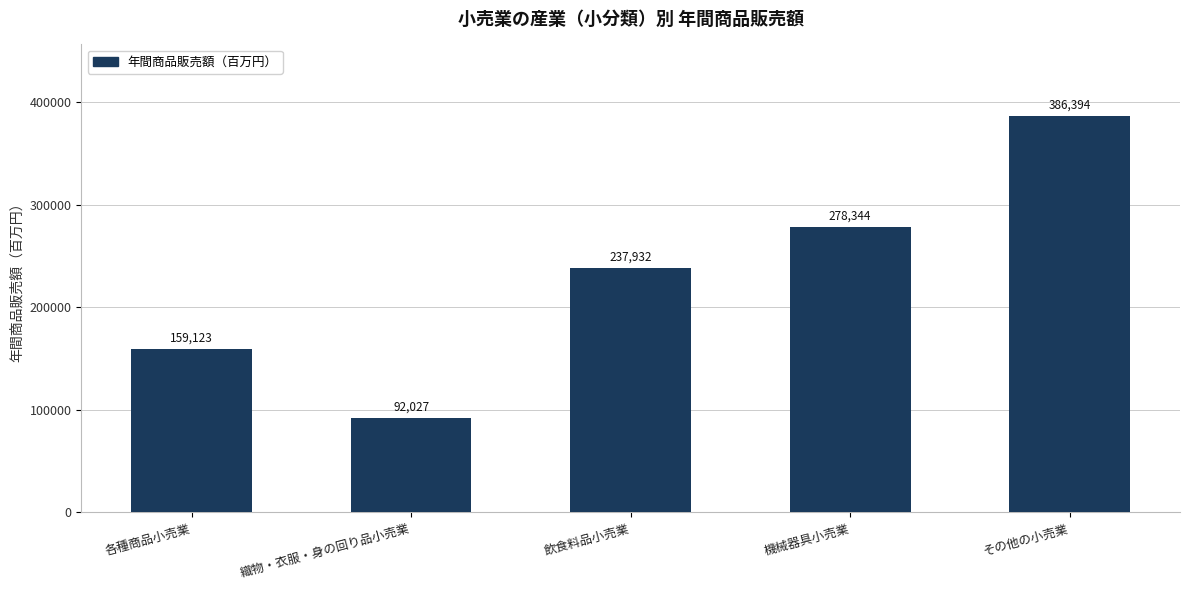

Where is the data nearest to the value 239210?

飲食料品小売業